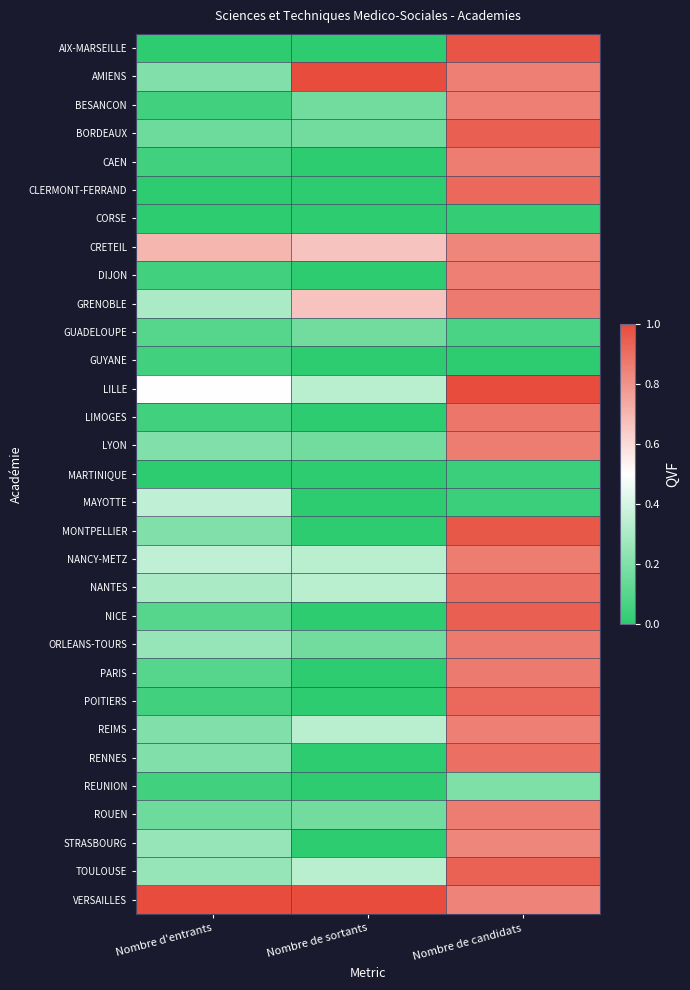

Which has a higher value, Nombre de sortants or Nombre d'entrants?

Nombre de sortants